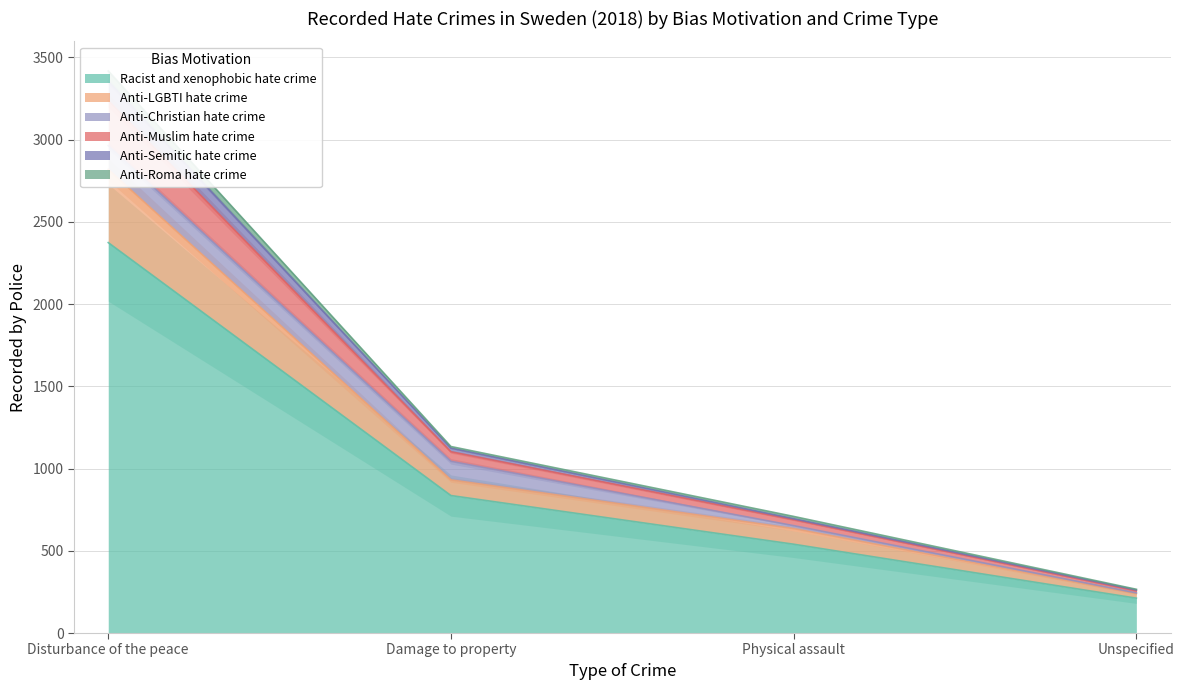

What is the label of the 2nd point from the right?

Physical assault